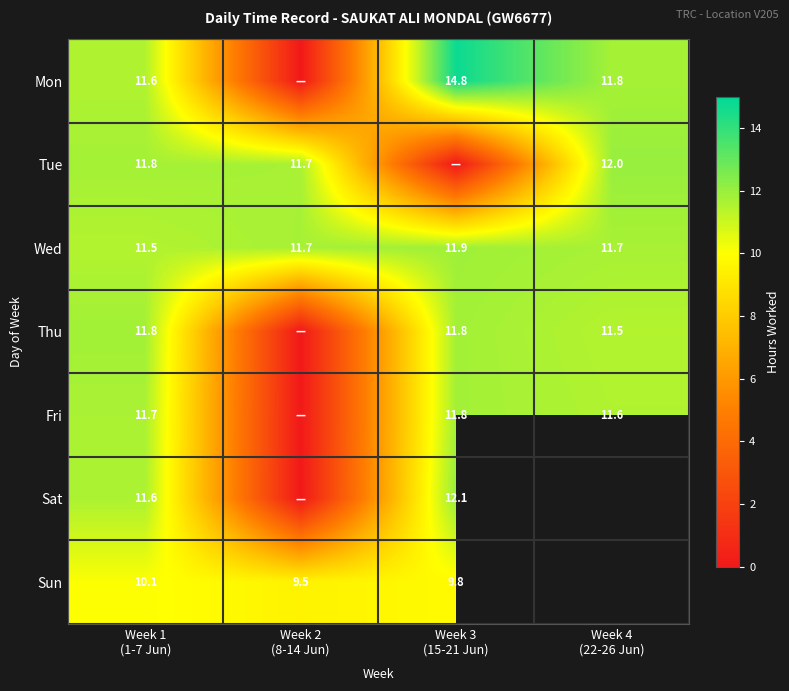

True or false: Mon has a value of 14.8 at Week 3 (15-21 Jun).

True